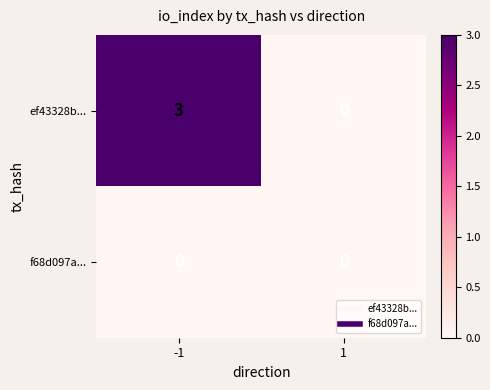

What is the greatest value displayed?

3